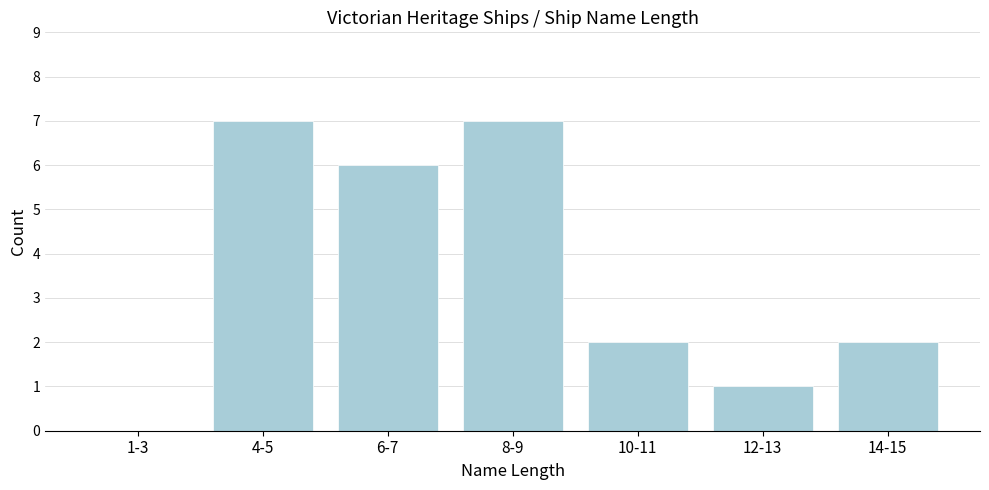

Reading right to left, transcribe all the data shown in this chart.

14-15=2	12-13=1	10-11=2	8-9=7	6-7=6	4-5=7	1-3=0